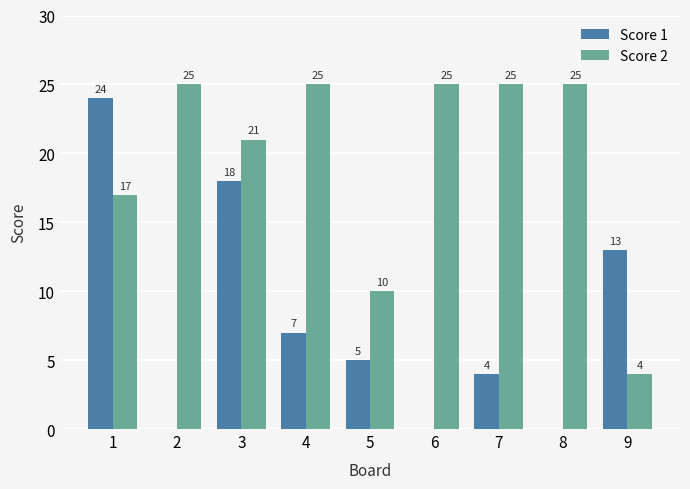

Which series changed the most between 1 and 5?

Score 1